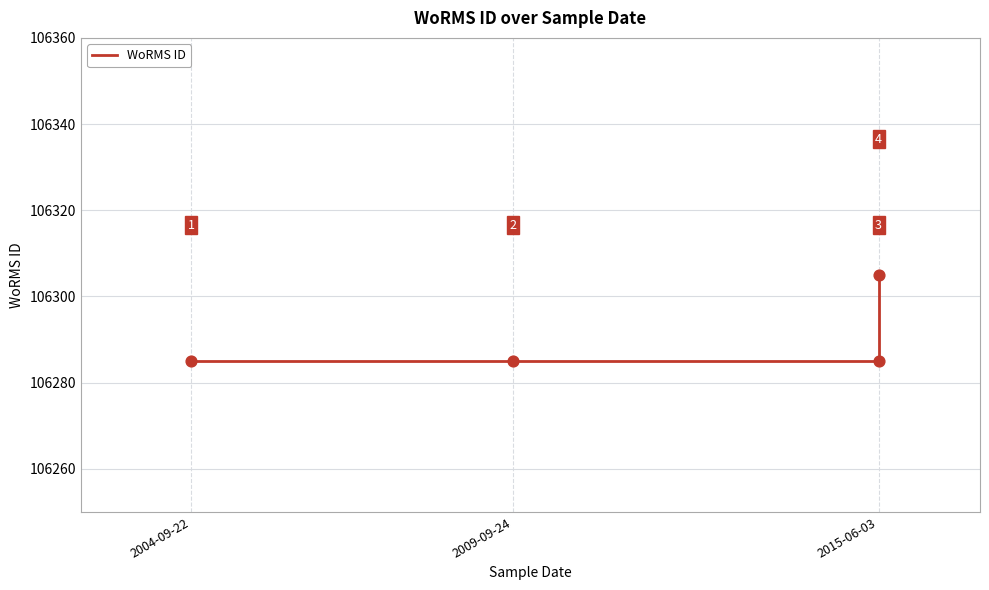

Approximately how many times larger is the value at 2004-09-22 compared to 2009-09-24?

1.0